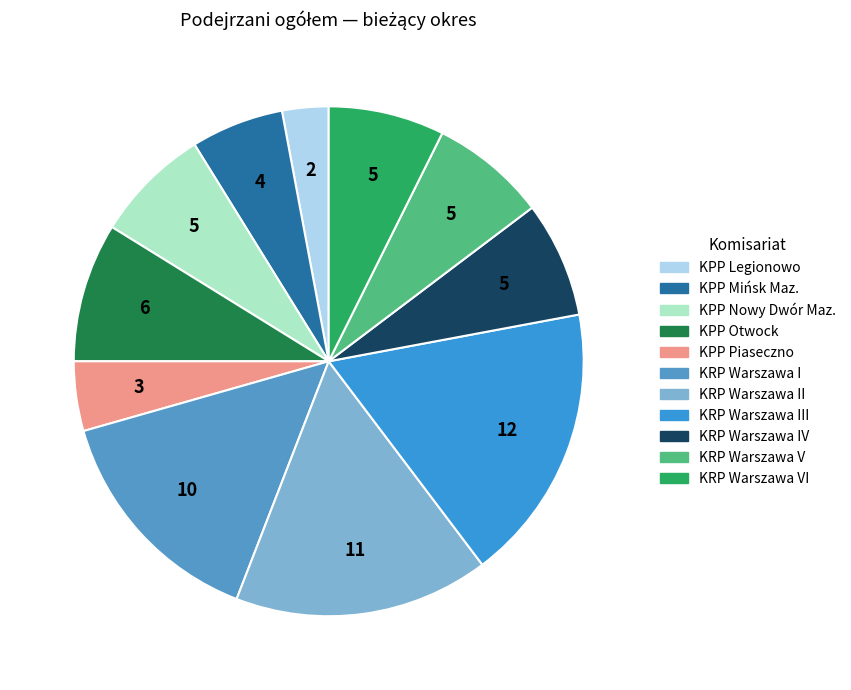

How many segments does this pie chart have?

11